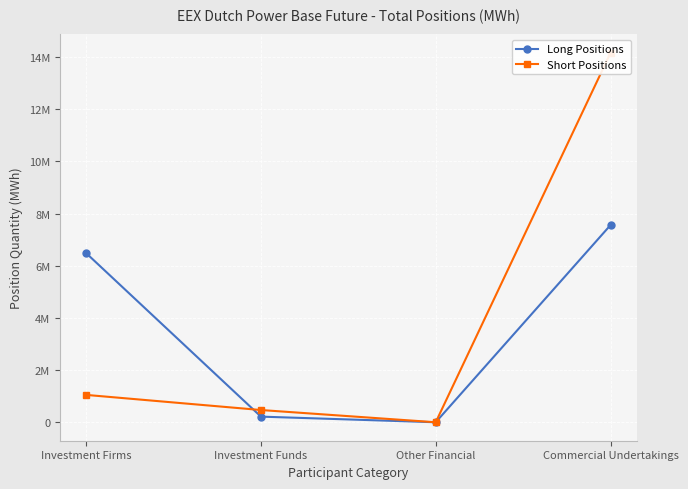

What is the difference between the second highest and second lowest values in the Short Positions series?

579763